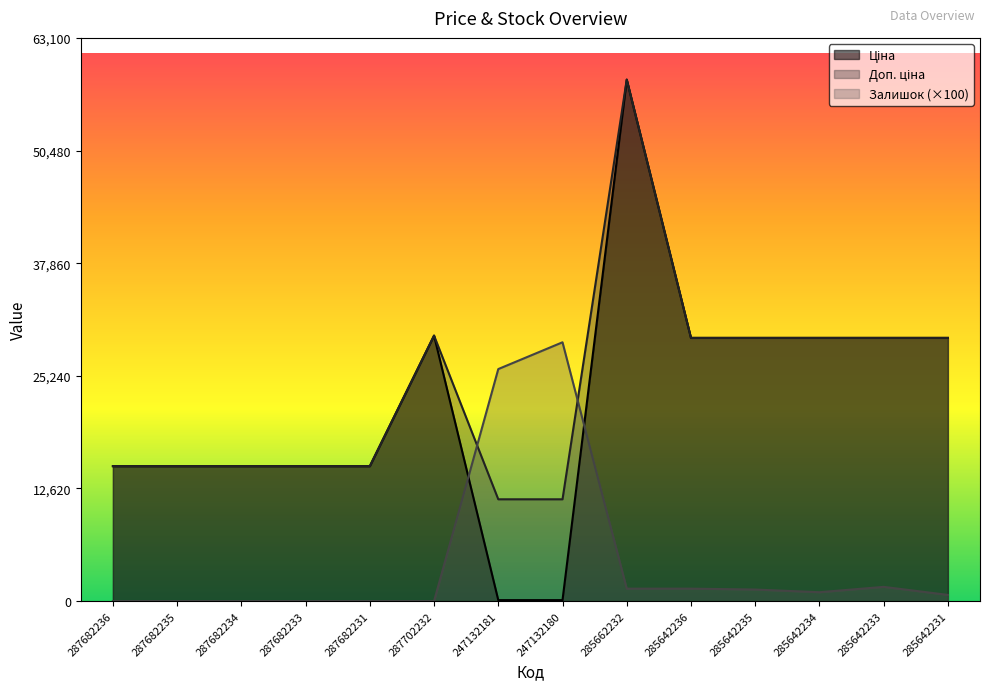

Reading left to right, what are all the values shown in this chart?

Ціна: 287682236=15120.0	287682235=15120.0	287682234=15120.0	287682233=15120.0	287682231=15120.0	287702232=29747.2	247132181=114.1	247132180=114.1	285662232=58426.5	285642236=29491.5	285642235=29491.5	285642234=29491.5	285642233=29491.5	285642231=29491.5
Доп. ціна: 287682236=15120.0	287682235=15120.0	287682234=15120.0	287682233=15120.0	287682231=15120.0	287702232=29747.2	247132181=11410.0	247132180=11410.0	285662232=58426.5	285642236=29491.5	285642235=29491.5	285642234=29491.5	285642233=29491.5	285642231=29491.5
Залишок: 287682236=0.0	287682235=0.0	287682234=0.0	287682233=0.0	287682231=0.0	287702232=0.0	247132181=26000.0	247132180=29000.0	285662232=1400.0	285642236=1400.0	285642235=1300.0	285642234=1000.0	285642233=1600.0	285642231=700.0